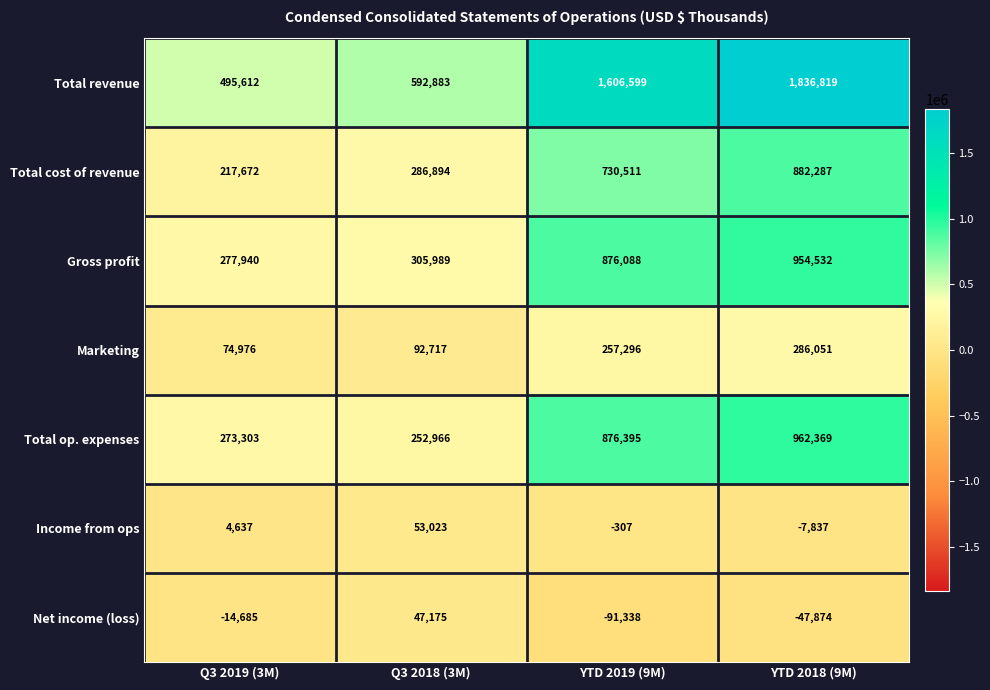

Reading left to right, transcribe all the data shown in this chart.

Total revenue: 495612	592883	1606599	1836819
Total cost of revenue: 217672	286894	730511	882287
Gross profit: 277940	305989	876088	954532
Marketing: 74976	92717	257296	286051
Total op. expenses: 273303	252966	876395	962369
Income from ops: 4637	53023	-307	-7837
Net income (loss): -14685	47175	-91338	-47874